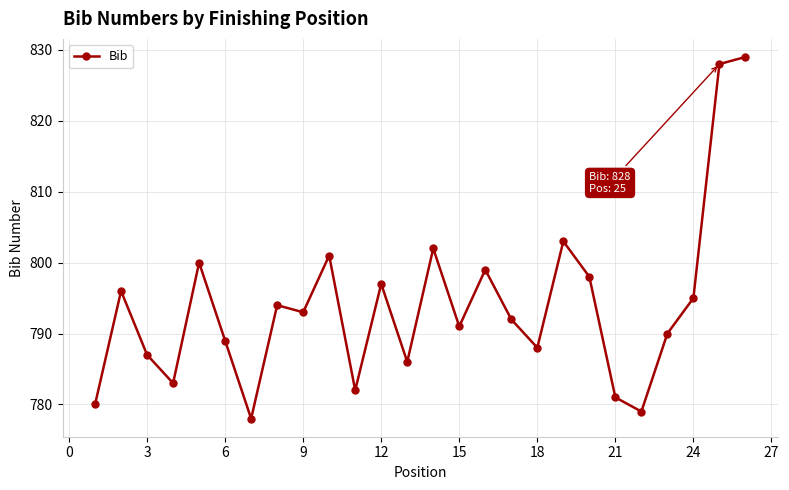

What is the greatest value displayed?

829